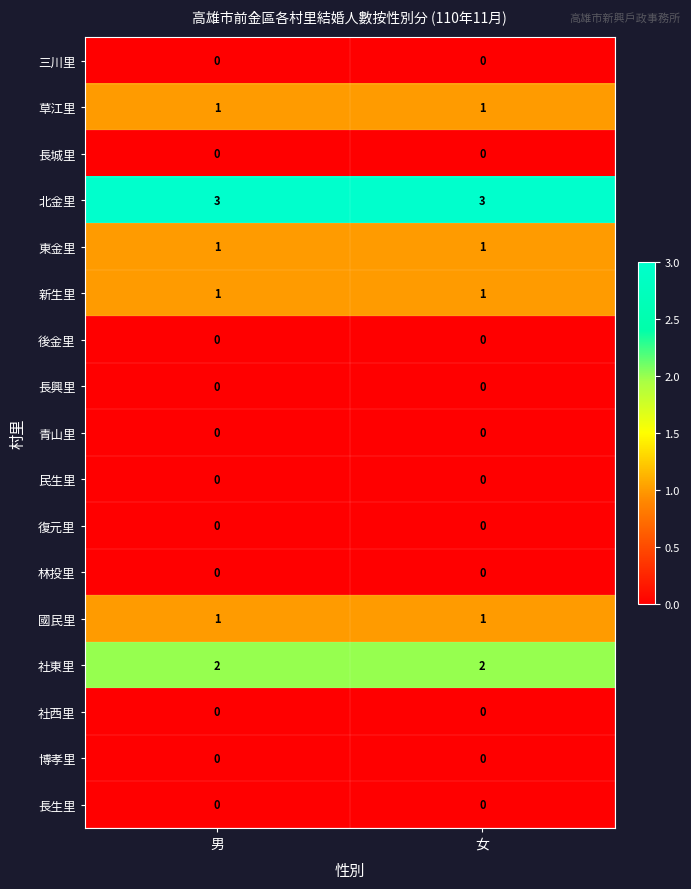

True or false: 長城里 has a value of 0 at 男.

True